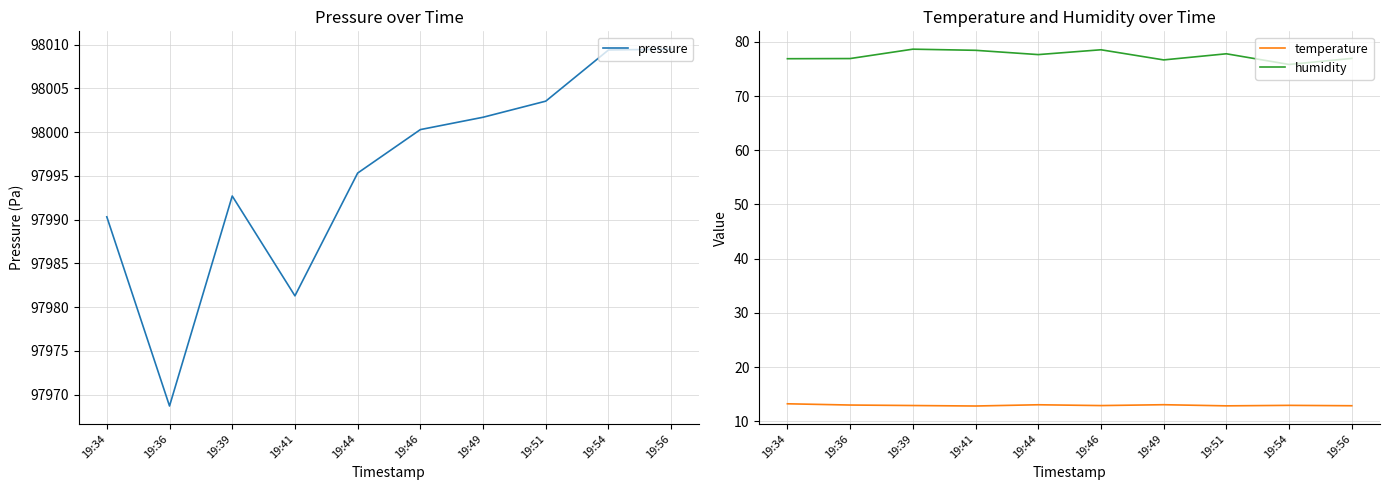

Which has a higher value, 19:49 or 19:41?

19:49